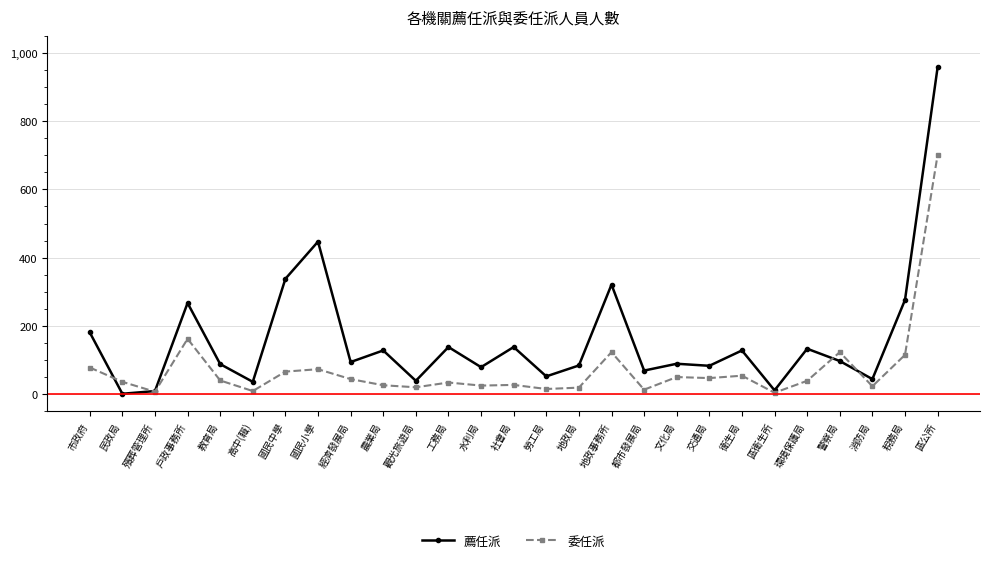

Which series ends up on top after the final intersection of 薦任派 and 委任派?

薦任派